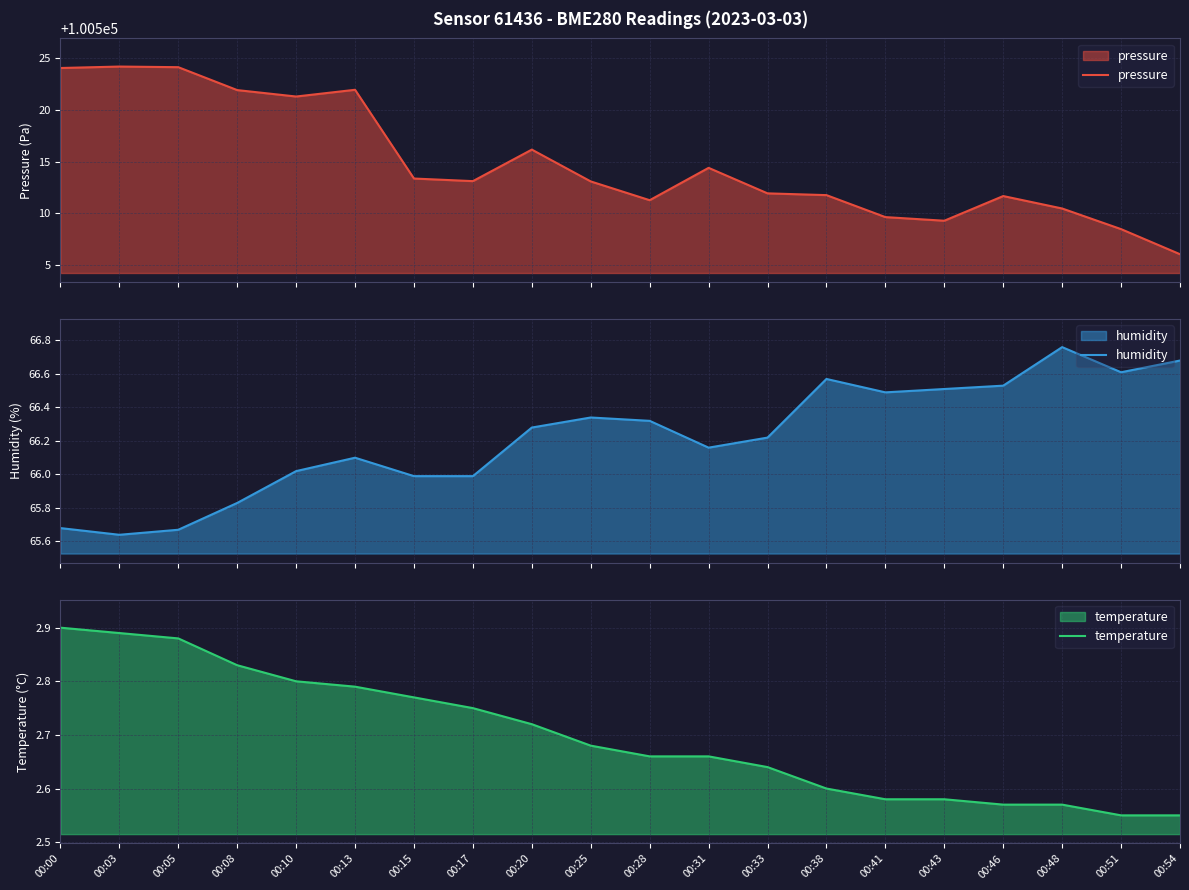

What is the value of the humidity point at the 20th from the left?

66.7